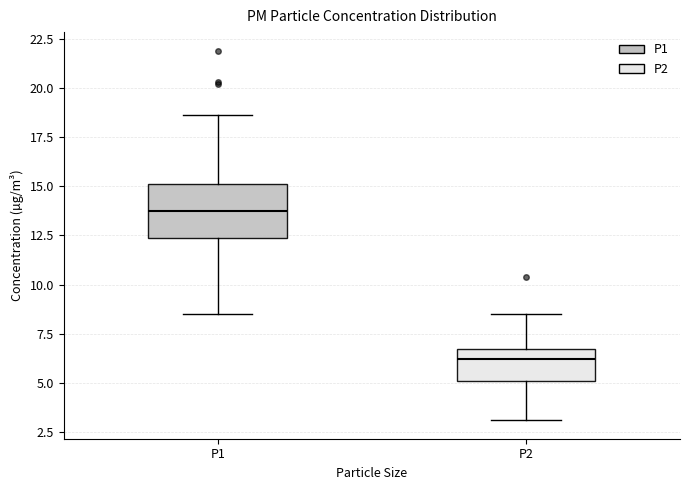

Reading left to right, transcribe this box plot: for each box, give where its median line is, the range the box spans, and where its two whiskers end, as read against the y-axis. The values are not printed on the chart, so give them approximately, as read against the axis.

P1: median 14.0, box 12.5 to 15.0, whiskers 8.5 to 18.5
P2: median 6.0, box 5.0 to 6.5, whiskers 3.0 to 8.5